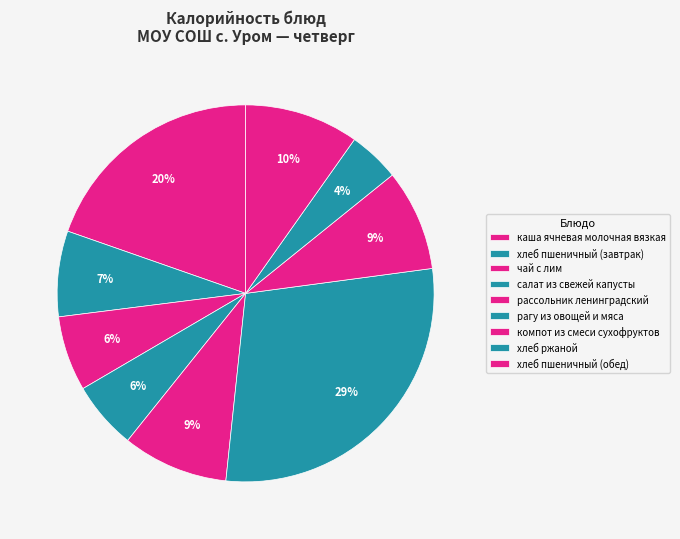

What is the change in value from хлеб пшеничный (завтрак) to рассольник ленинградский?

+16.7